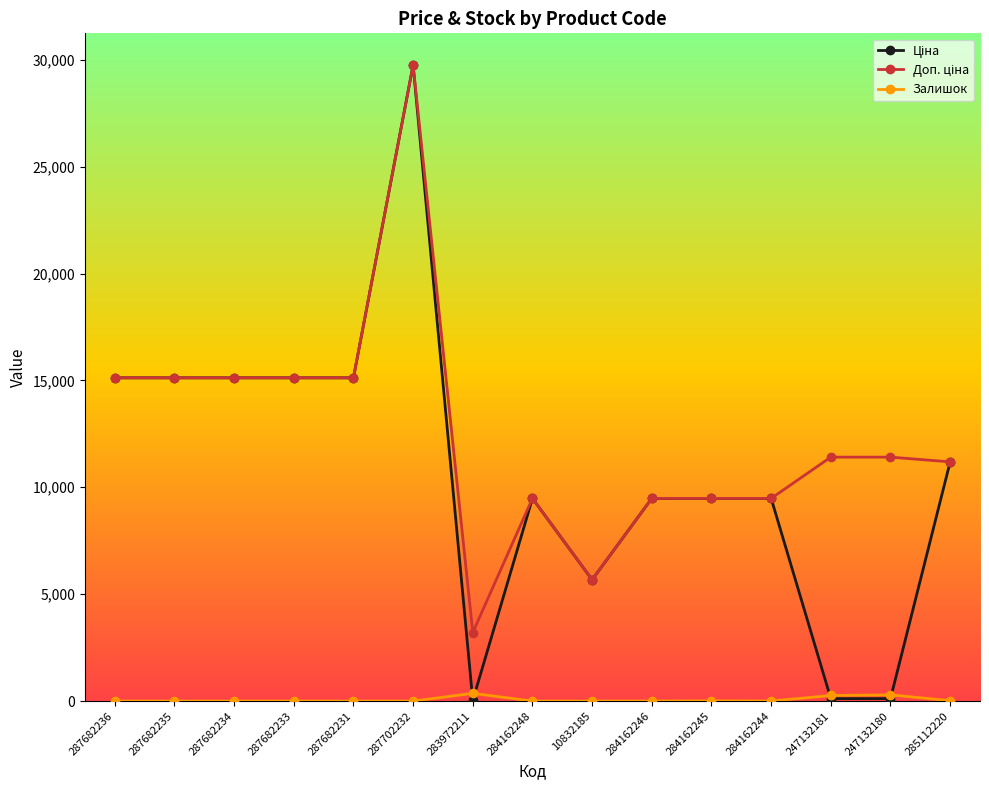

Which category has the highest value across all series?

287702232